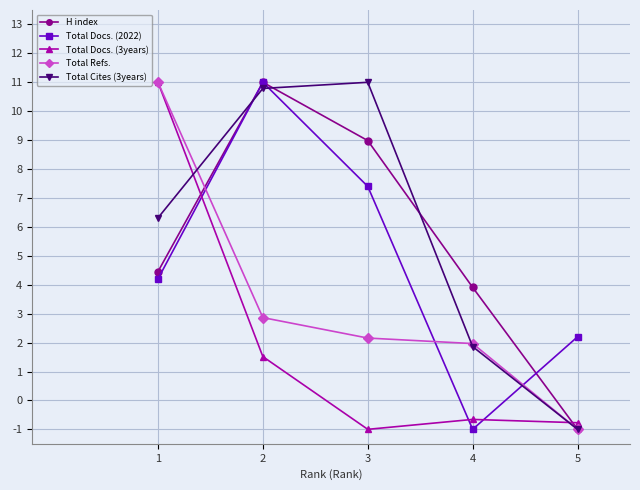

At which label does Total Cites (3years) first exceed 6?

1